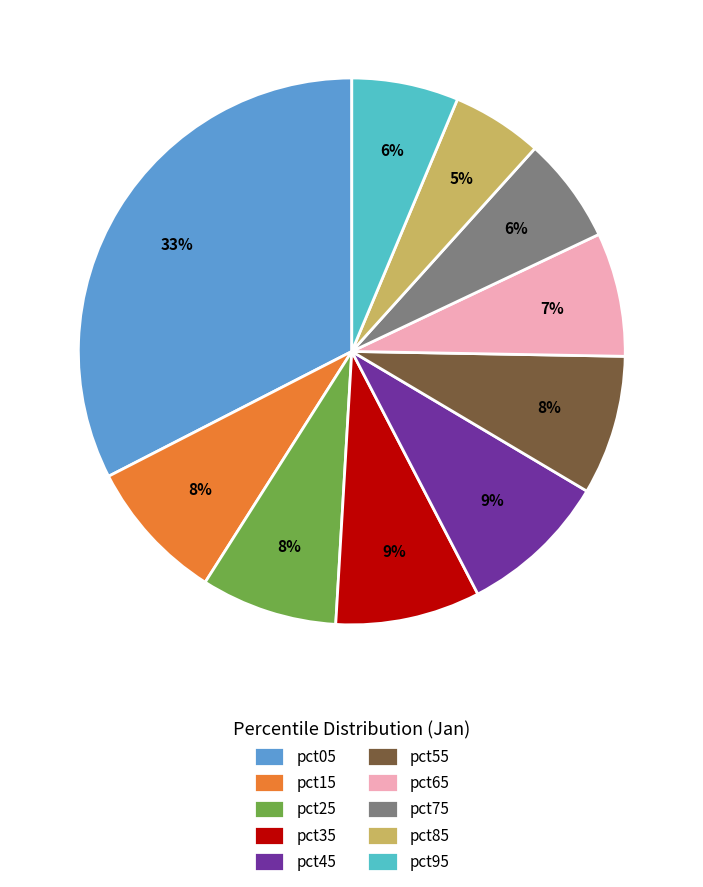

Does pct25 represent more than half of the total?

No